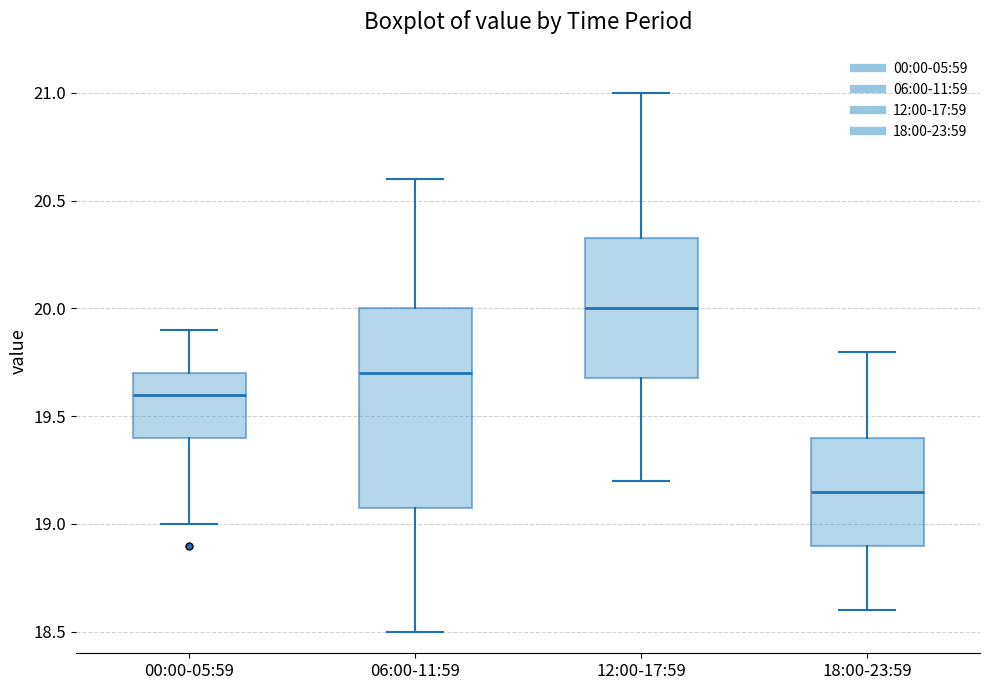

Reading left to right, read every box against the y-axis: the position of its median line, the range the box covers, and the ends of its whiskers. The values are not printed on the chart, so give them approximately, as read against the axis.

00:00-05:59: median 19.60, box 19.40 to 19.70, whiskers 19.00 to 19.90
06:00-11:59: median 19.70, box 19.10 to 20.00, whiskers 18.50 to 20.60
12:00-17:59: median 20.00, box 19.70 to 20.35, whiskers 19.20 to 21.00
18:00-23:59: median 19.15, box 18.90 to 19.40, whiskers 18.60 to 19.80